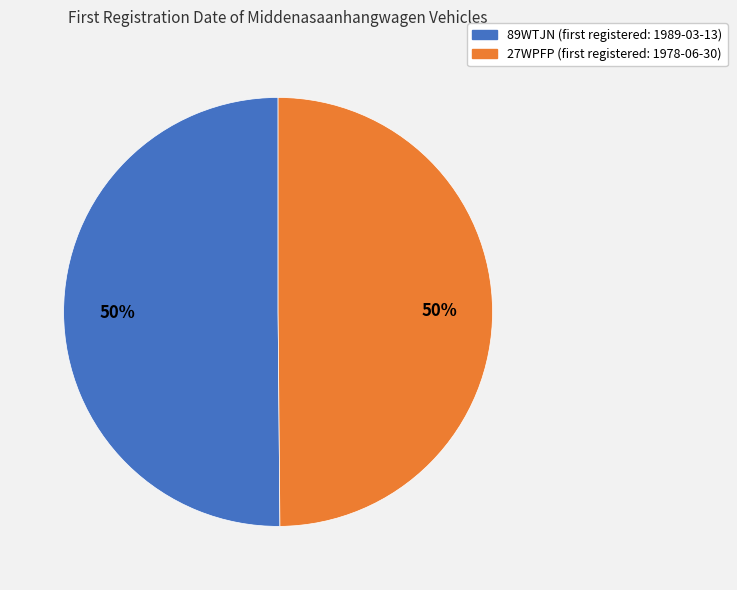

Approximately how many times larger is the value at 89WTJN compared to 27WPFP?

1.0